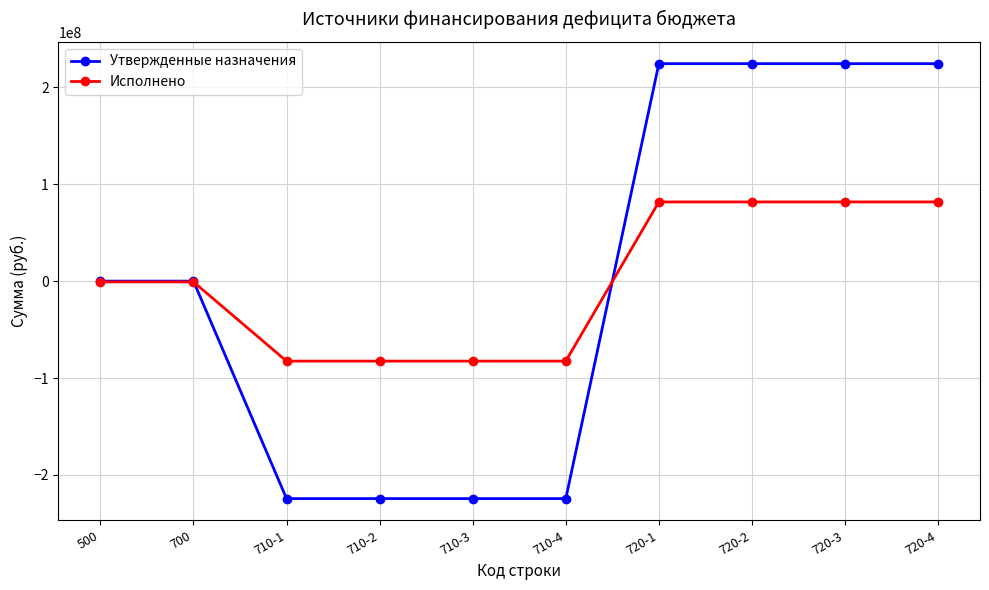

What is the total value across all series at 710-2?

-306928360.6